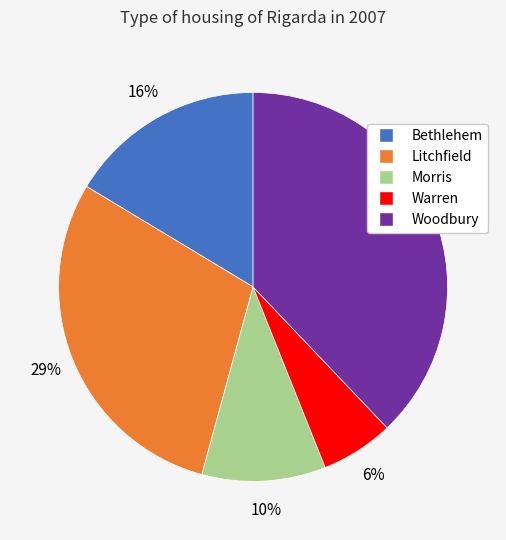

Is there any slice that represents more than half of the pie?

No